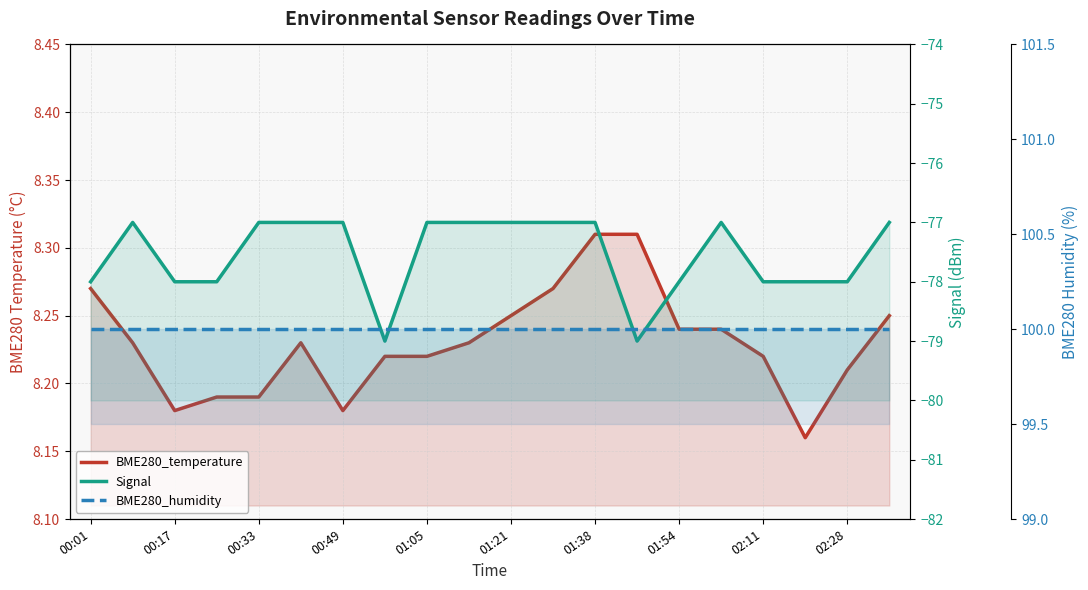

At 01:54, list the series in order from largest to smallest.

BME280_humidity, BME280_temperature, Signal